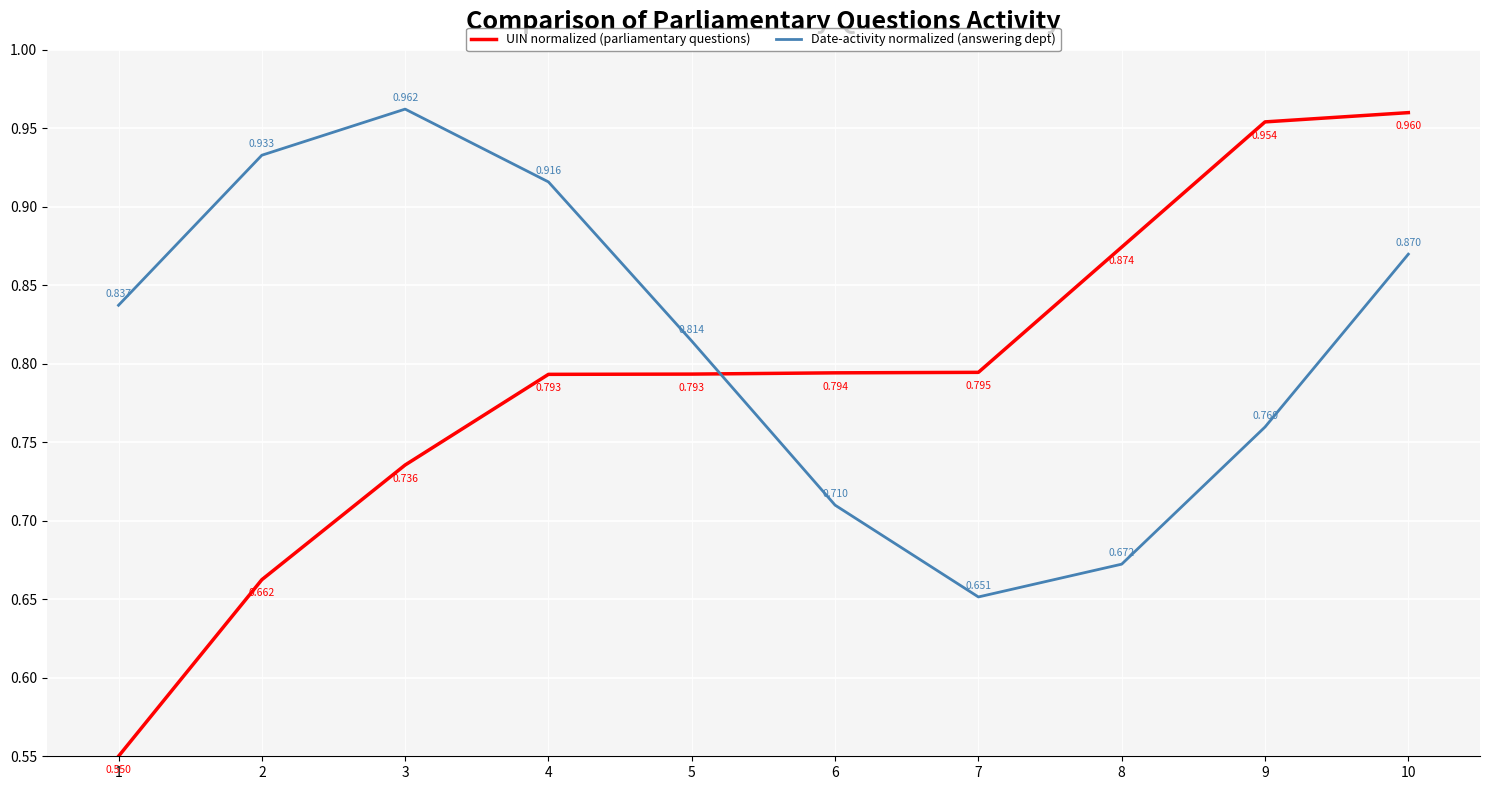

Which series has the largest range (max minus min)?

UIN normalized (parliamentary questions)